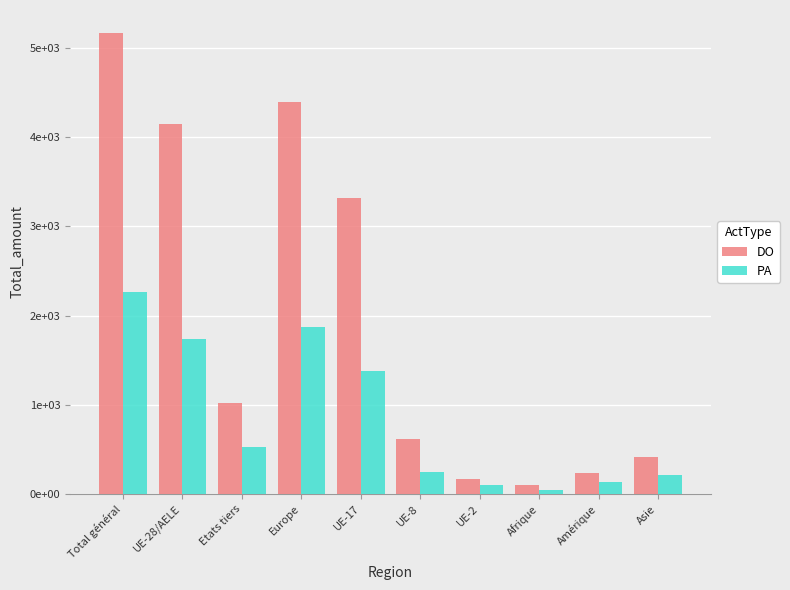

Where does the DO series first go above 1018?

Total général